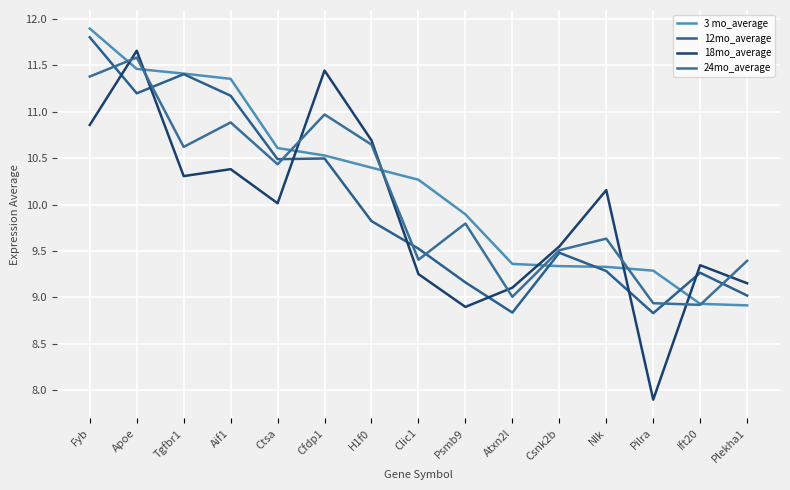

What are all the series names shown in the legend?

3 mo_average, 12mo_average, 18mo_average, 24mo_average